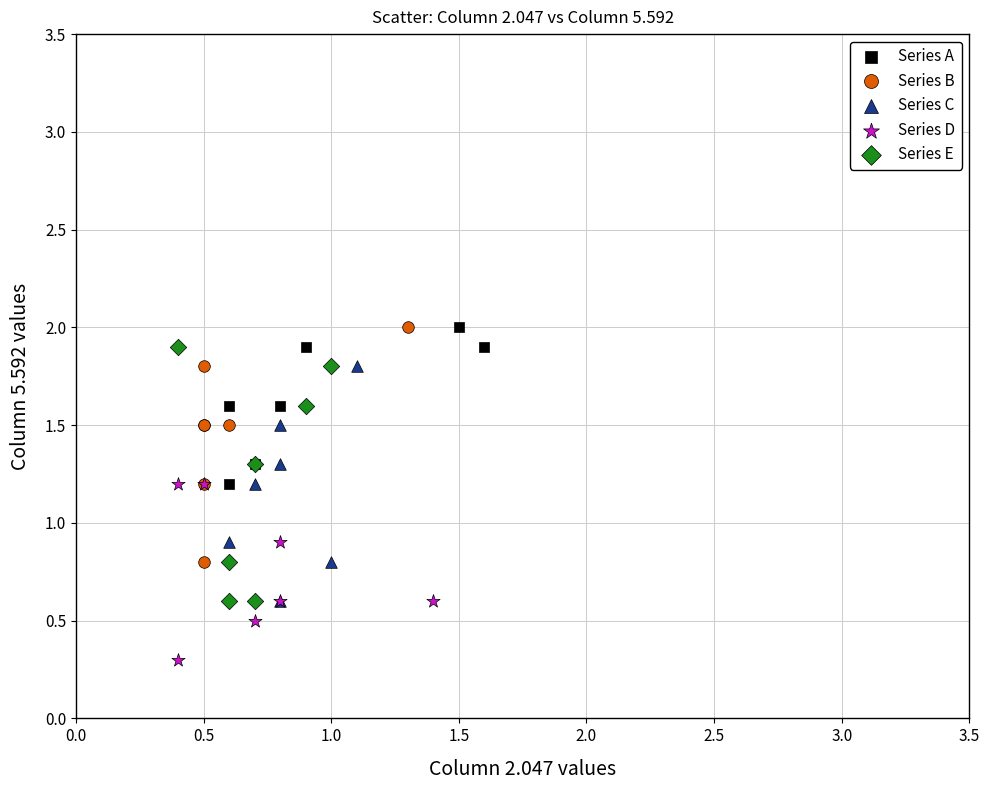

What are all the series names shown in the legend?

Series A, Series B, Series C, Series D, Series E